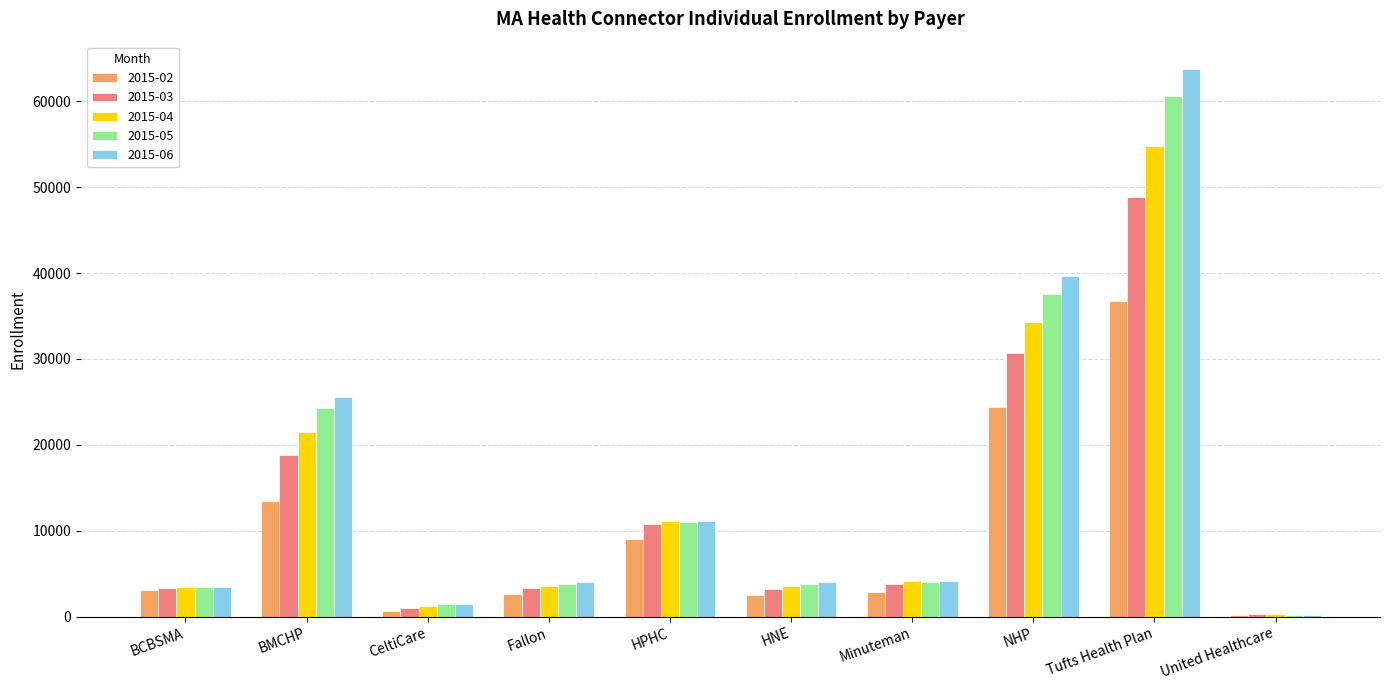

What is the maximum value for 2015-06?

63750